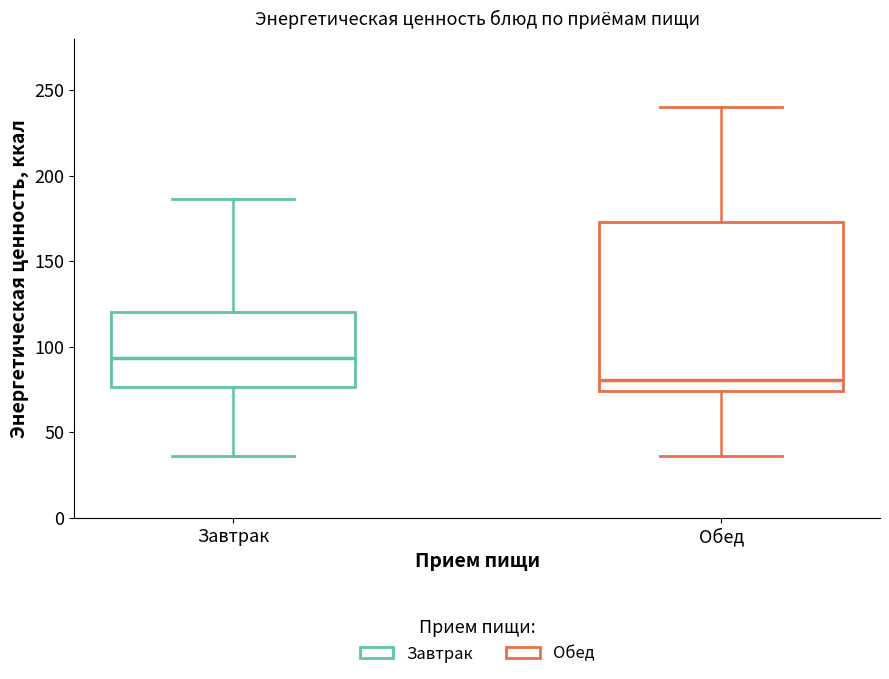

Where is the lower edge of the box for Обед on the y-axis? The values are not printed on the chart, so give them approximately, as read against the axis.

75